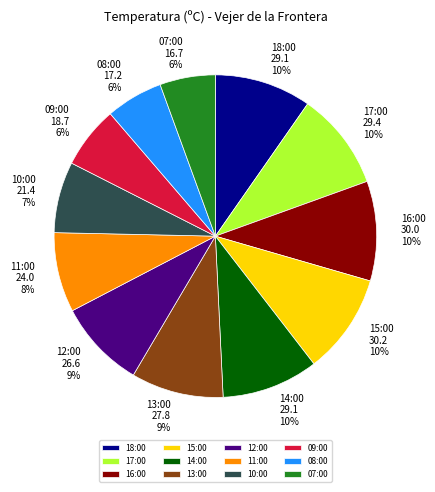

What is the ratio of the value at 14:00 to the value at 07:00?

1.7